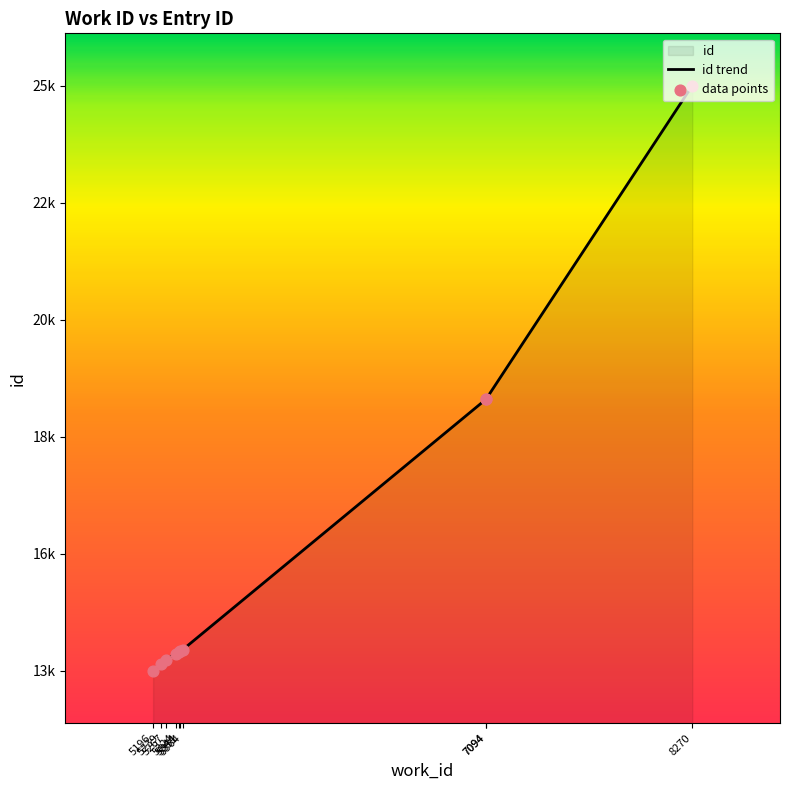

Which series has the largest Y range (max minus min)?

id trend